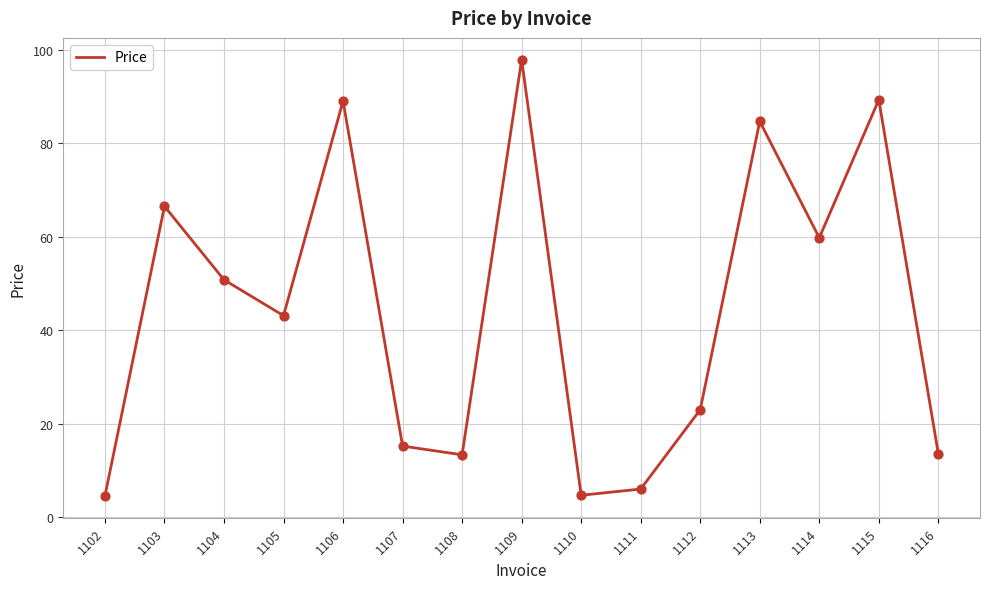

Approximately how many times larger is the value at 1105 compared to 1114?

0.7